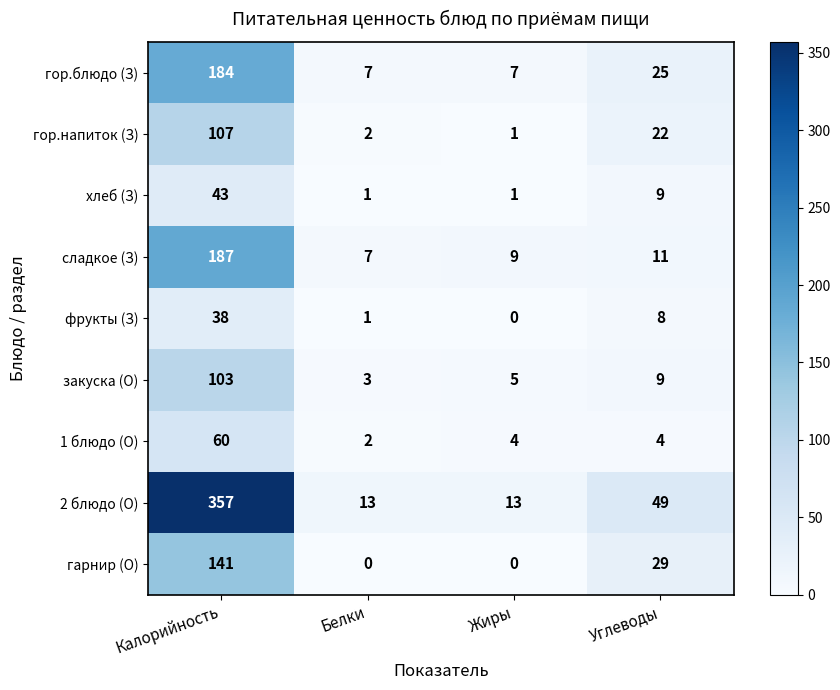

Which series has the largest range (max minus min)?

2 блюдо (О)